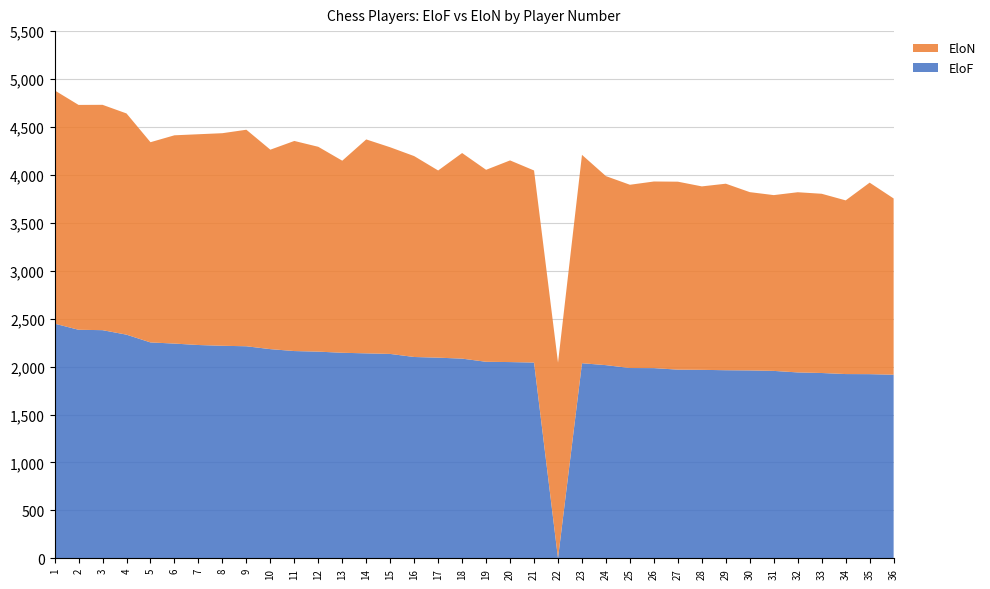

What is the maximum value for EloF?

2448